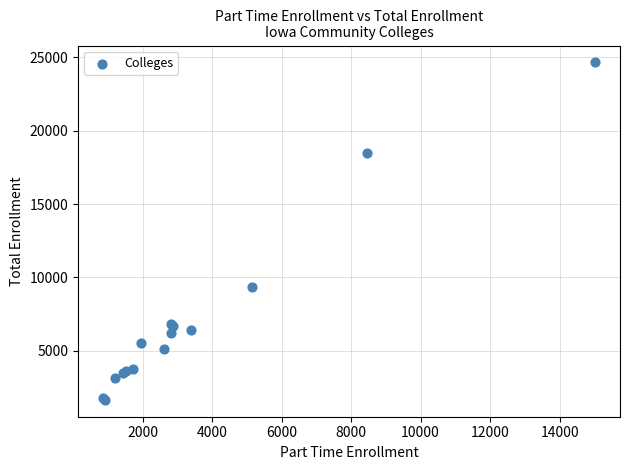

What Y value in the scatter plot is closest to 13153?

9365